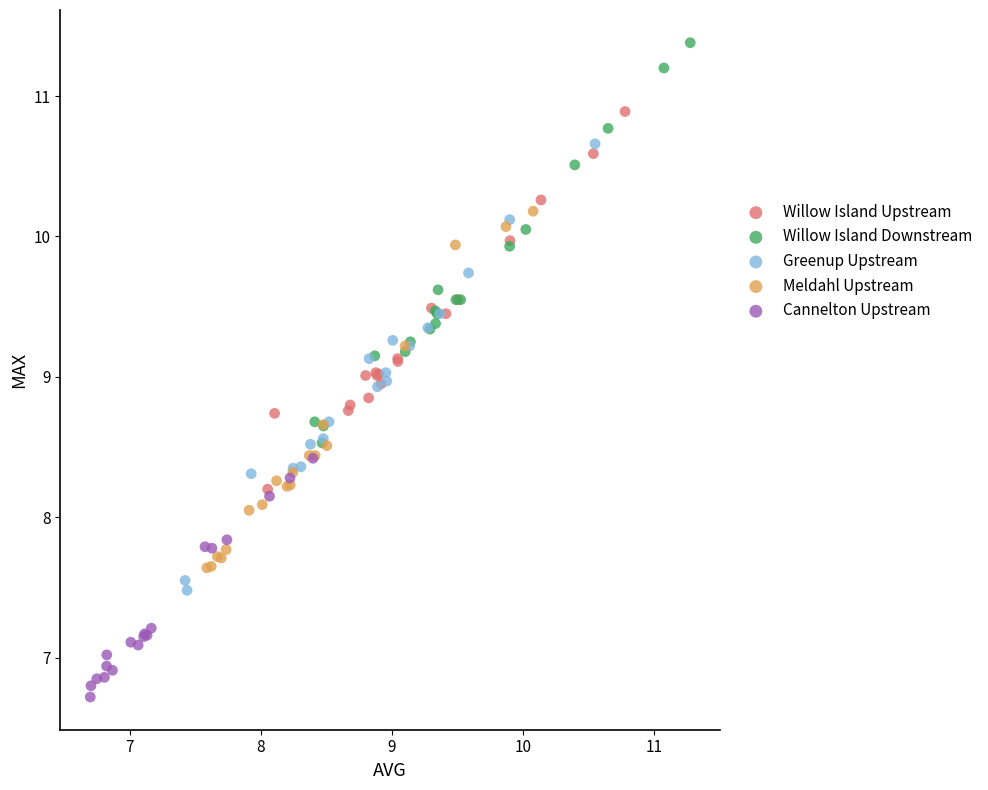

What are all the series names shown in the legend?

Willow Island Upstream, Willow Island Downstream, Greenup Upstream, Meldahl Upstream, Cannelton Upstream